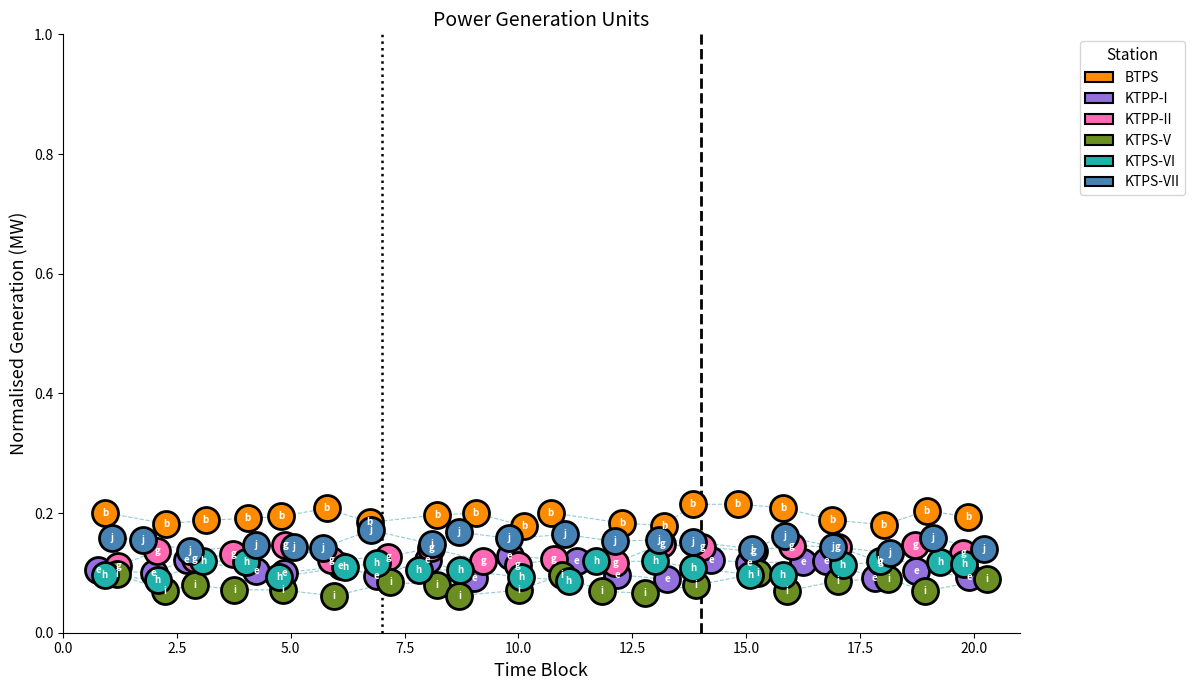

Which series contains the highest Y value?

BTPS